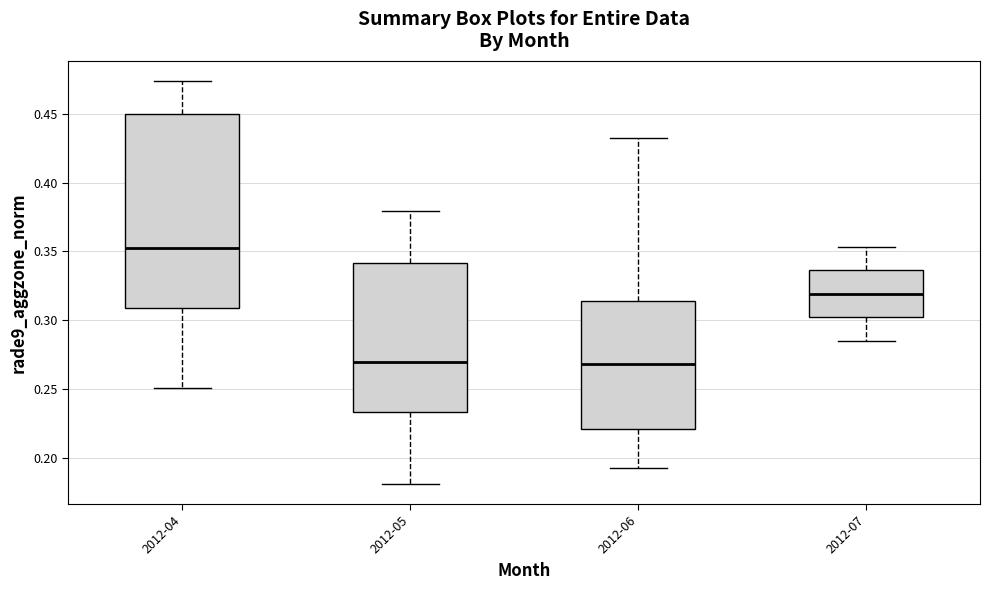

Reading left to right, read every box against the y-axis: the position of its median line, the range the box covers, and the ends of its whiskers. The values are not printed on the chart, so give them approximately, as read against the axis.

2012-04: median 0.355, box 0.310 to 0.450, whiskers 0.250 to 0.475
2012-05: median 0.270, box 0.235 to 0.340, whiskers 0.180 to 0.380
2012-06: median 0.270, box 0.220 to 0.315, whiskers 0.195 to 0.430
2012-07: median 0.320, box 0.300 to 0.335, whiskers 0.285 to 0.355